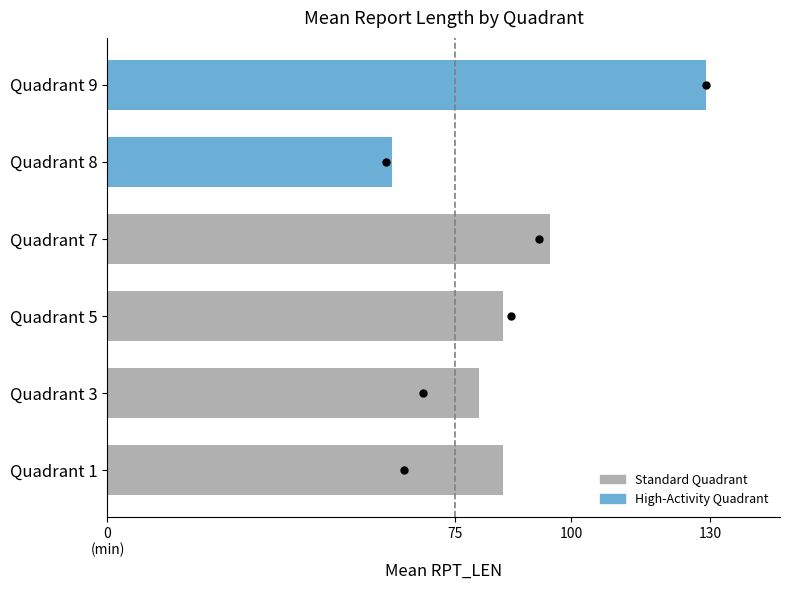

At which label is the value closest to 95?

Quadrant 7